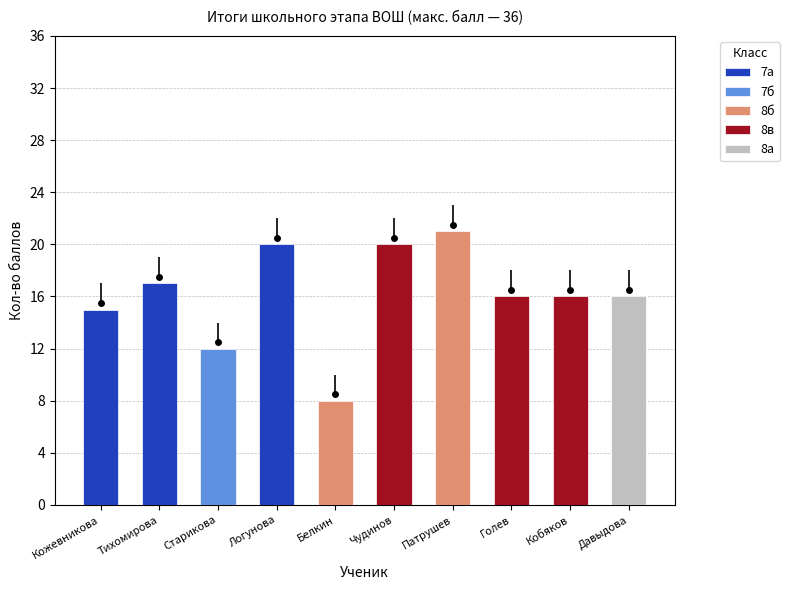

What is the label of the 10th bar from the right?

Кожевникова Д.Ю.